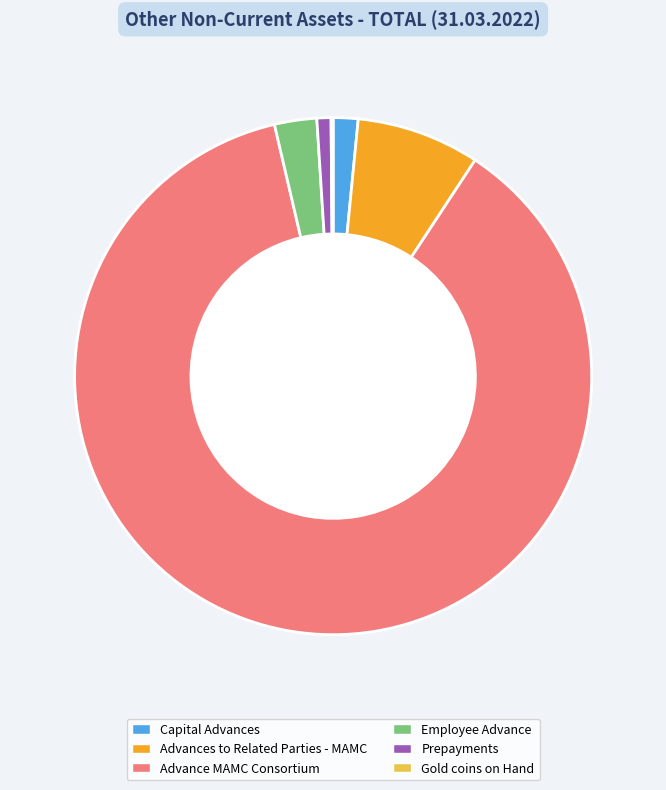

Which slice represents more than half of the pie?

Advance MAMC Consortium